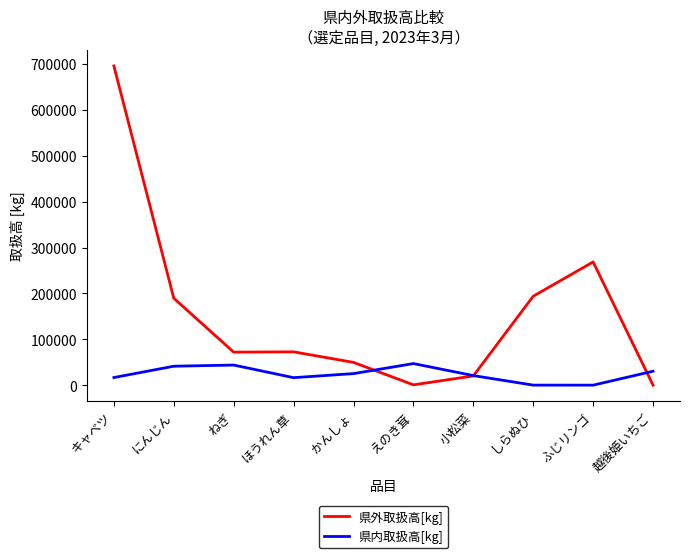

What is the approximate value of 県内取扱高[kg] at 小松菜?

20854